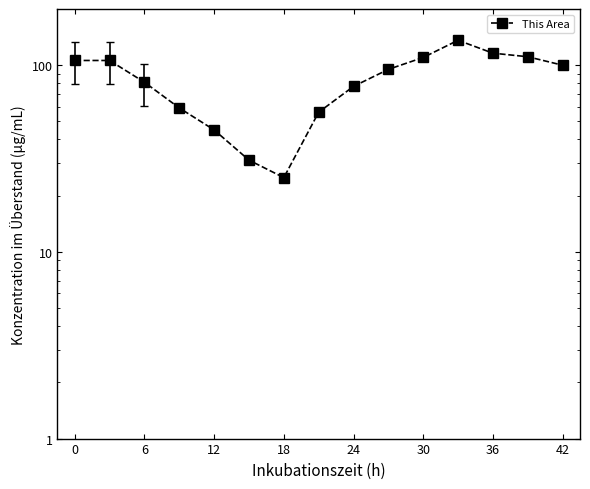

What is the difference between the maximum and minimum values?

111